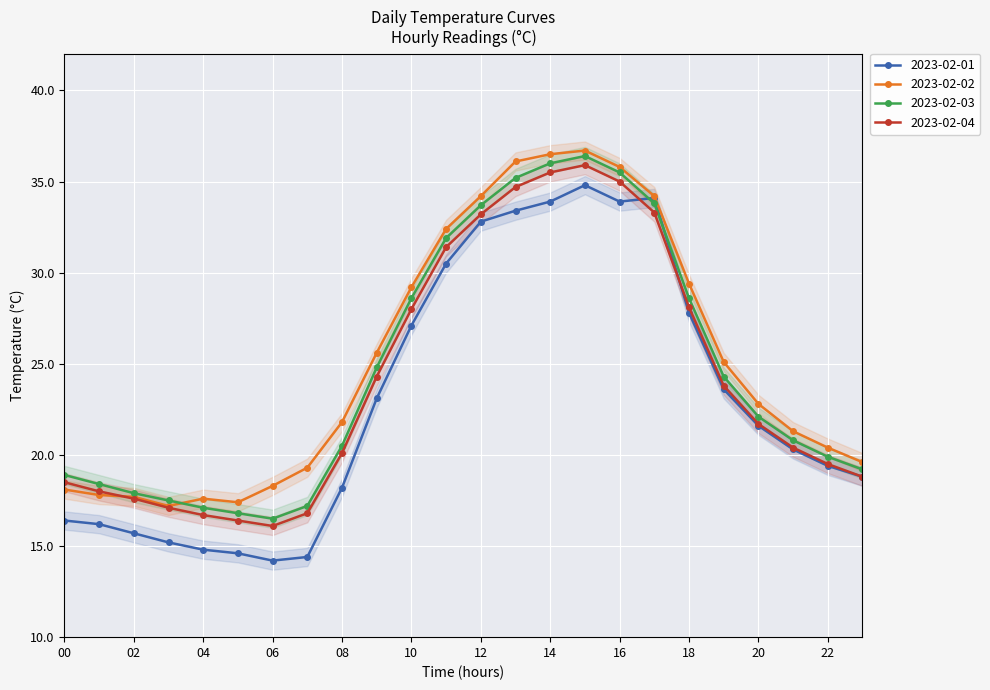

Is it true that 2023-02-01 equals 19.8 at 14?

False